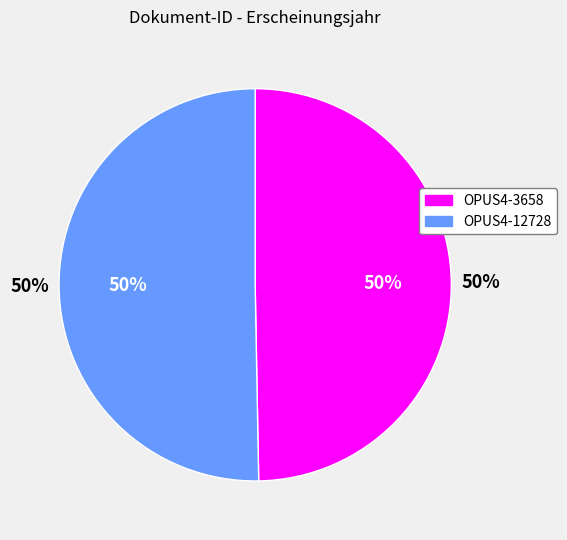

Count the number of slices in the pie.

2